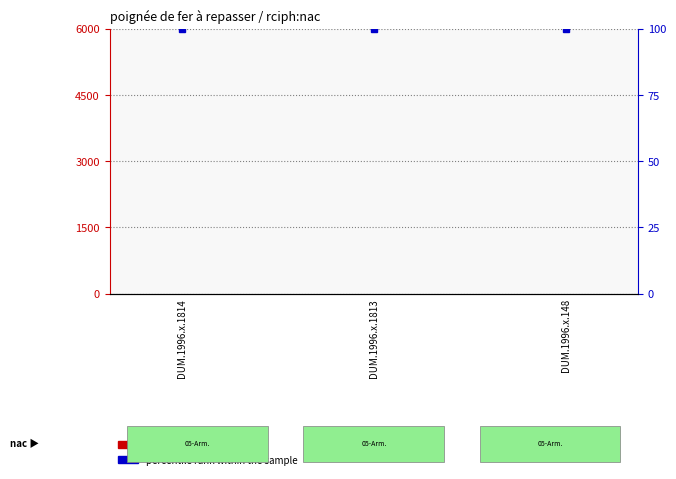

Rank the categories by percentile rank within the sample value from lowest to highest.

DUM.1996.x.1814, DUM.1996.x.1813, DUM.1996.x.148